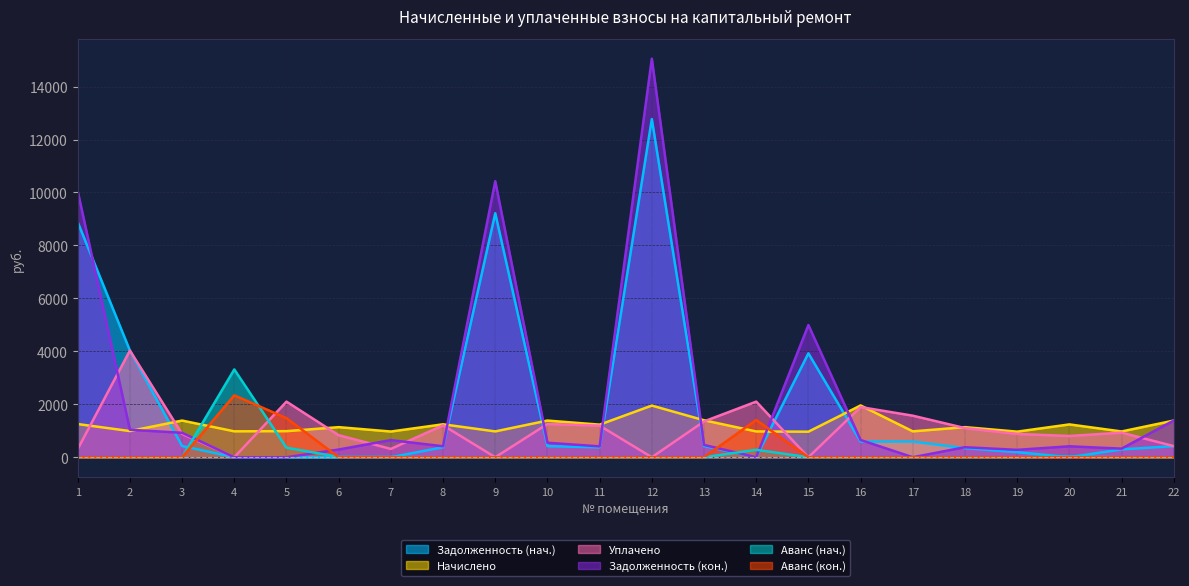

What is the sum of the Начислено values at 15 and 14?

1937.8